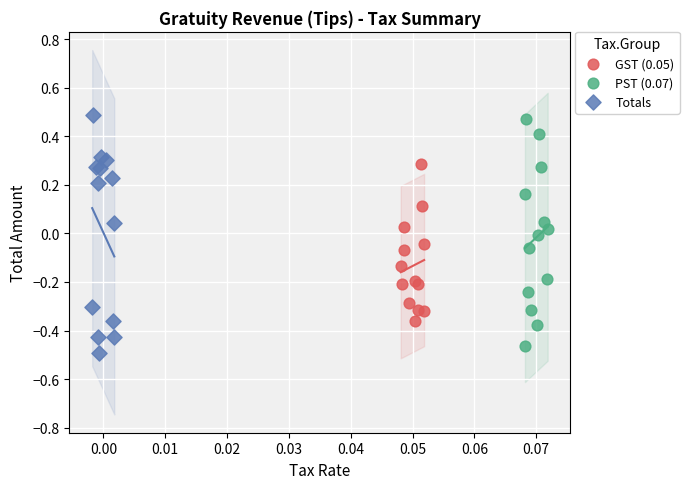

Which series reaches the minimum Y coordinate?

Totals